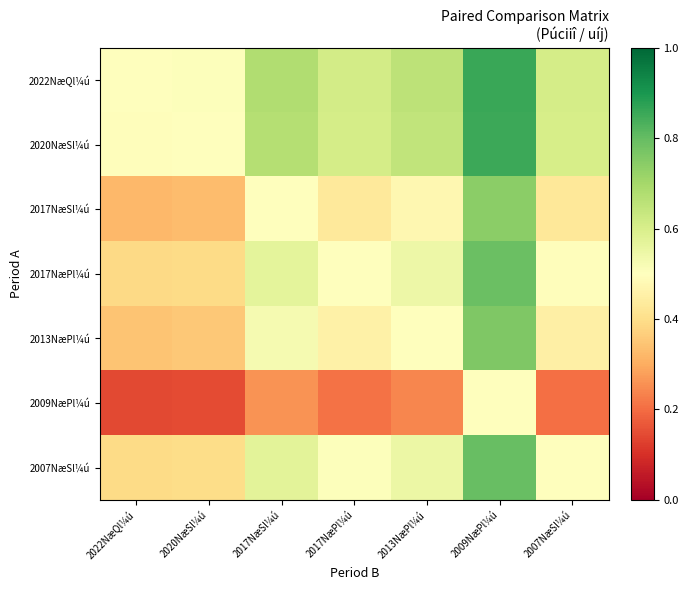

Reading left to right, list all the values displayed in this chart.

2022NæQl¼ú: 2022NæQl¼ú=0.5	2020NæSl¼ú=0.5	2017NæSl¼ú=0.7	2017NæPl¼ú=0.6	2013NæPl¼ú=0.7	2009NæPl¼ú=0.9	2007NæSl¼ú=0.6
2020NæSl¼ú: 2022NæQl¼ú=0.5	2020NæSl¼ú=0.5	2017NæSl¼ú=0.7	2017NæPl¼ú=0.6	2013NæPl¼ú=0.6	2009NæPl¼ú=0.9	2007NæSl¼ú=0.6
2017NæSl¼ú: 2022NæQl¼ú=0.3	2020NæSl¼ú=0.3	2017NæSl¼ú=0.5	2017NæPl¼ú=0.4	2013NæPl¼ú=0.5	2009NæPl¼ú=0.7	2007NæSl¼ú=0.4
2017NæPl¼ú: 2022NæQl¼ú=0.4	2020NæSl¼ú=0.4	2017NæSl¼ú=0.6	2017NæPl¼ú=0.5	2013NæPl¼ú=0.5	2009NæPl¼ú=0.8	2007NæSl¼ú=0.5
2013NæPl¼ú: 2022NæQl¼ú=0.3	2020NæSl¼ú=0.4	2017NæSl¼ú=0.5	2017NæPl¼ú=0.5	2013NæPl¼ú=0.5	2009NæPl¼ú=0.8	2007NæSl¼ú=0.5
2009NæPl¼ú: 2022NæQl¼ú=0.1	2020NæSl¼ú=0.1	2017NæSl¼ú=0.3	2017NæPl¼ú=0.2	2013NæPl¼ú=0.2	2009NæPl¼ú=0.5	2007NæSl¼ú=0.2
2007NæSl¼ú: 2022NæQl¼ú=0.4	2020NæSl¼ú=0.4	2017NæSl¼ú=0.6	2017NæPl¼ú=0.5	2013NæPl¼ú=0.5	2009NæPl¼ú=0.8	2007NæSl¼ú=0.5